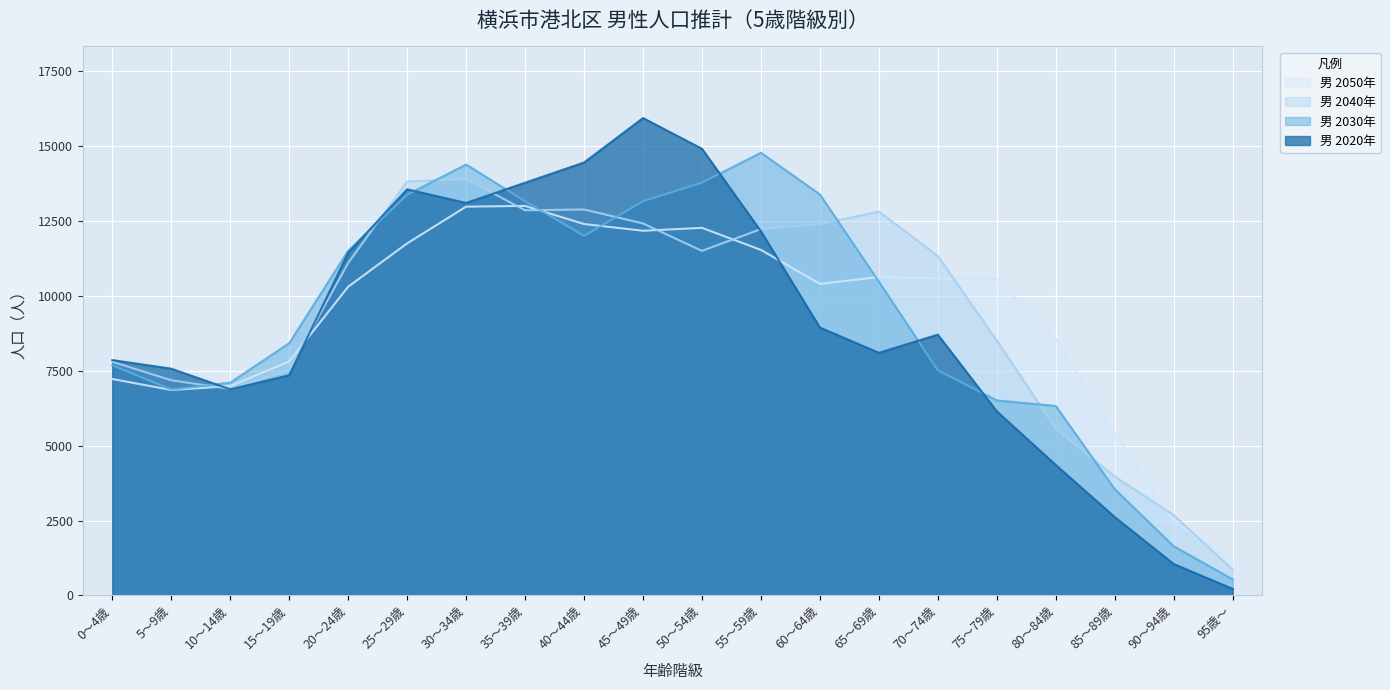

Does the chart display data point markers on the line(s)?

No